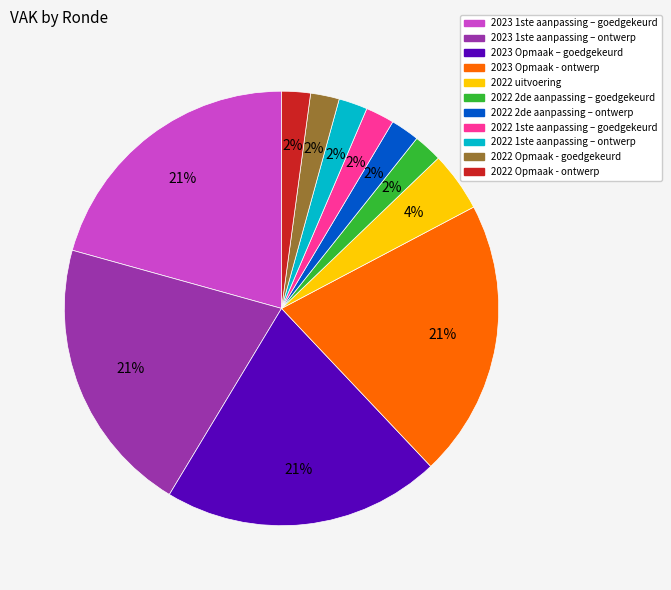

To the nearest percent, what portion does 2023 Opmaak – goedgekeurd represent?

21%